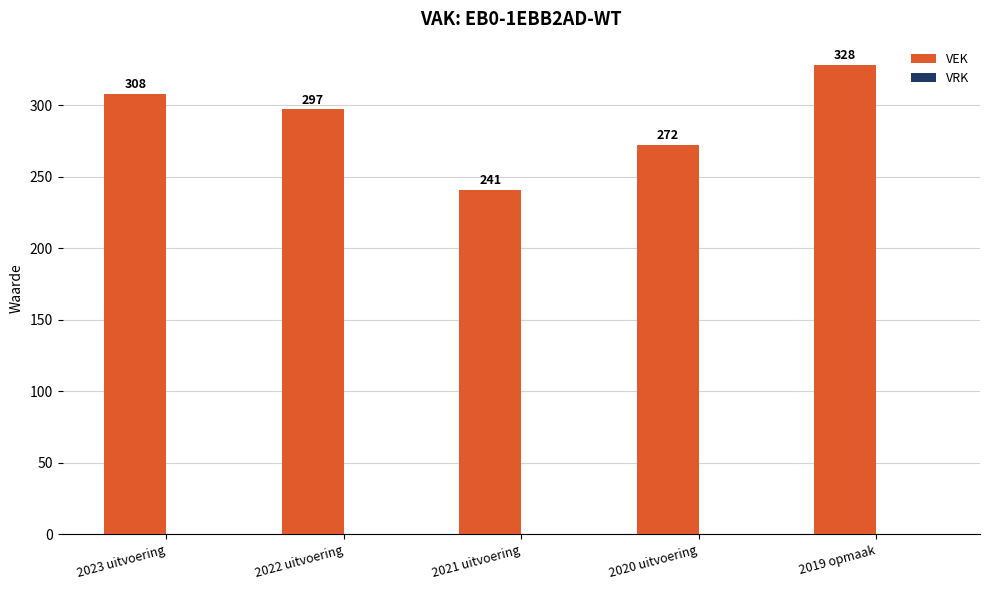

What value does the data have at 2020 uitvoering, to the nearest 10?

270